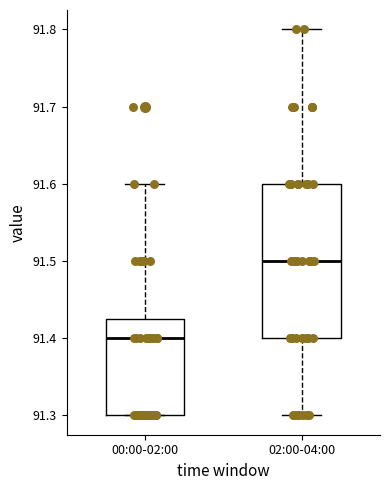

Reading left to right, read every box against the y-axis: the position of its median line, the range the box covers, and the ends of its whiskers. The values are not printed on the chart, so give them approximately, as read against the axis.

00:00-02:00: median 91.40, box 91.30 to 91.43, whiskers 91.30 to 91.60
02:00-04:00: median 91.50, box 91.40 to 91.60, whiskers 91.30 to 91.80